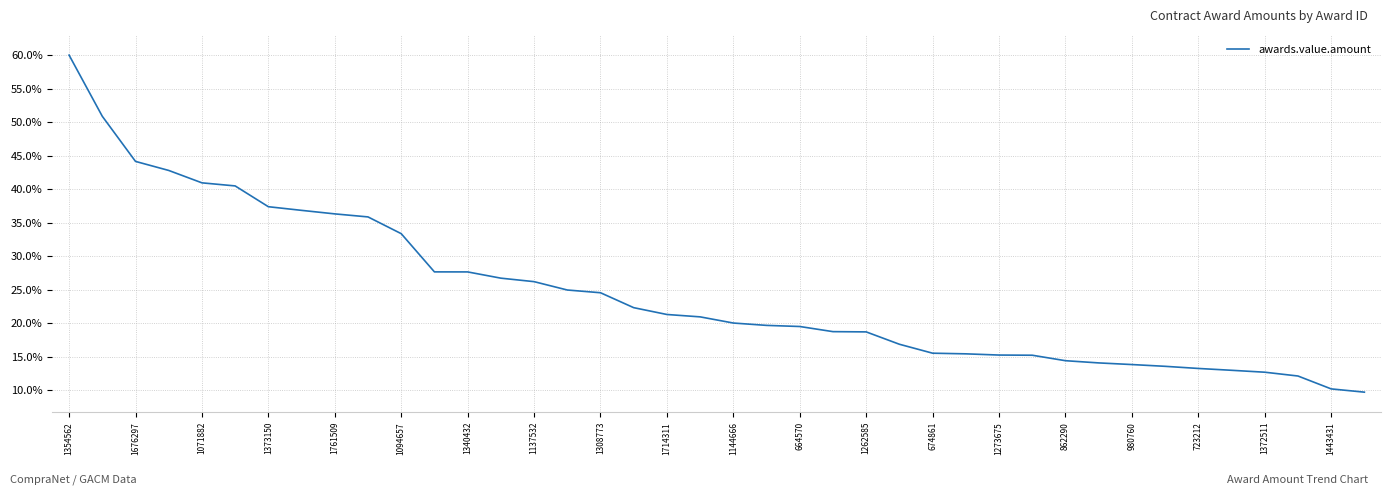

What is the difference between the maximum and minimum values?

50.3